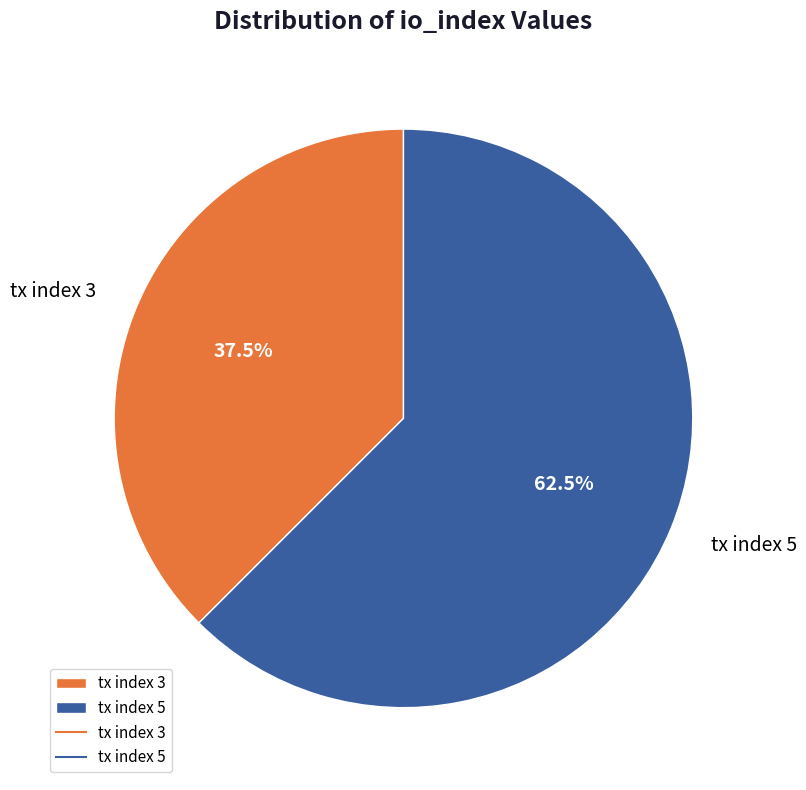

Combined, what portion of the pie is tx index 3 and tx index 5?

100.0%